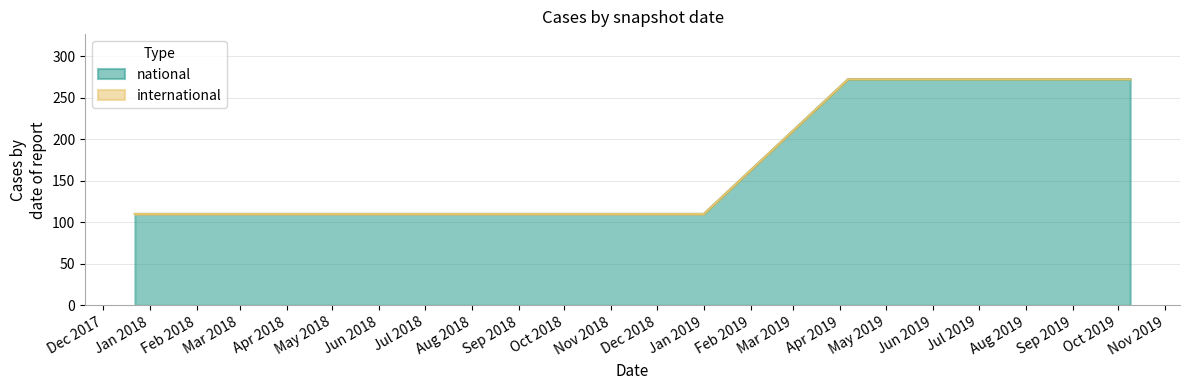

At which category is the sum across all series the highest?

2019-04-06